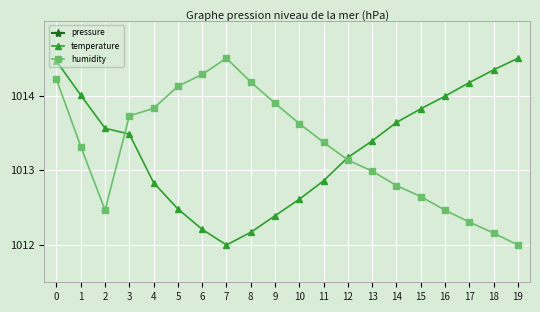

How many lines are shown in the chart?

3